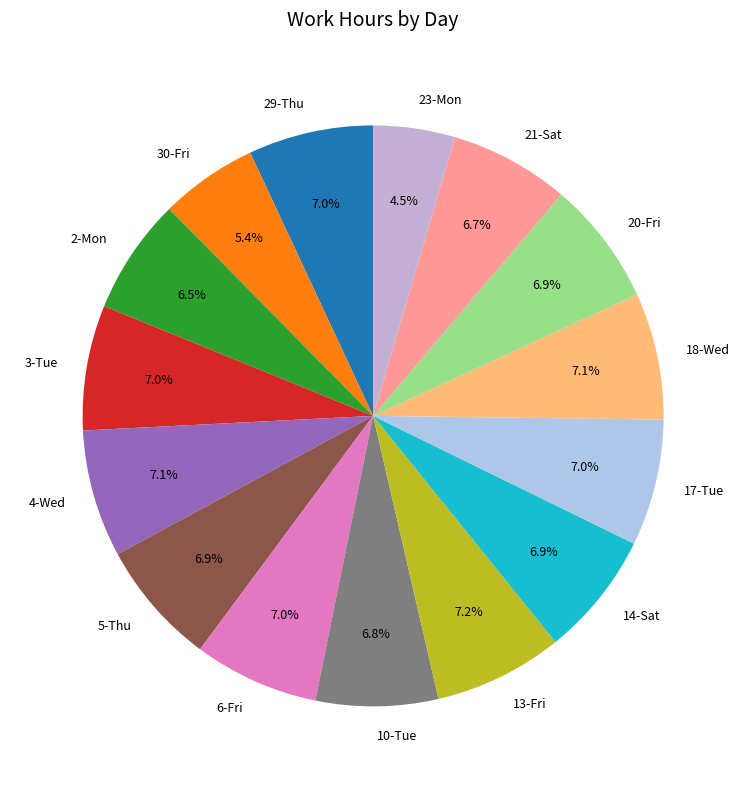

Does any single category account for the majority?

No